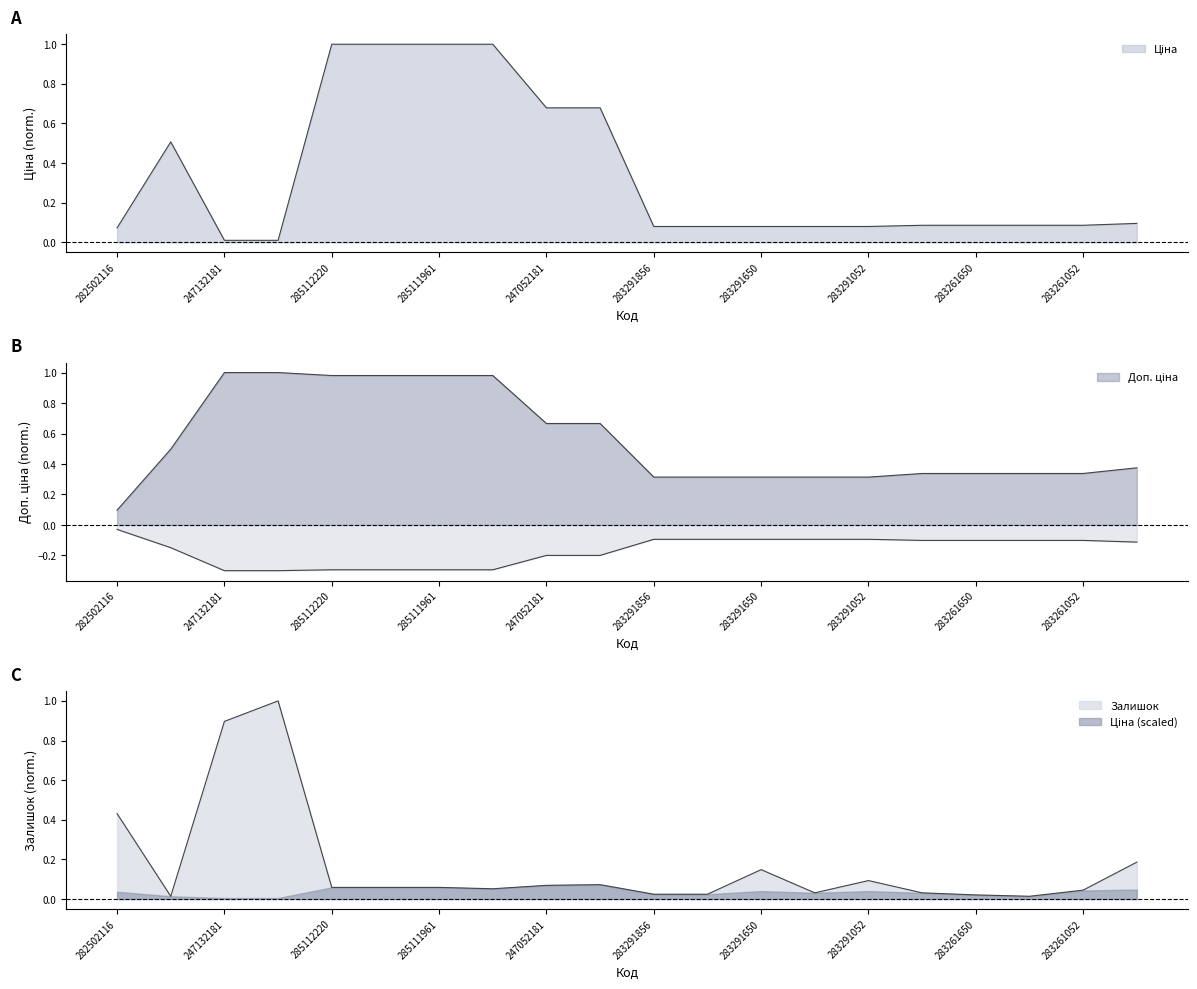

What is the difference between the highest and lowest values at 283291052?

0.2